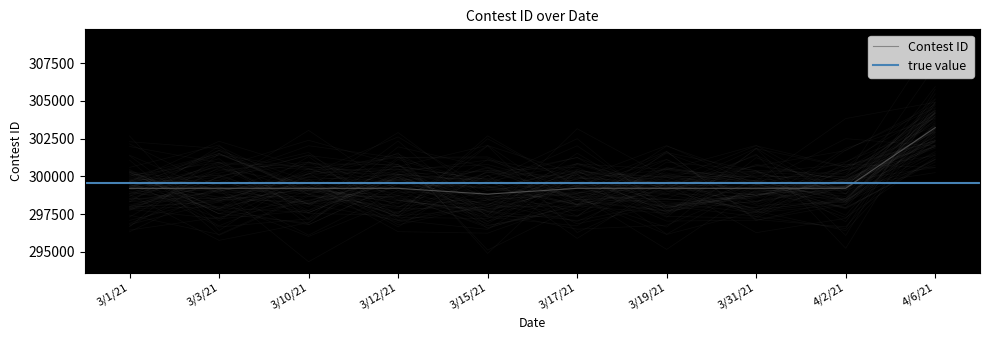

The value at 3/15/21 is 298822. True or false?

True